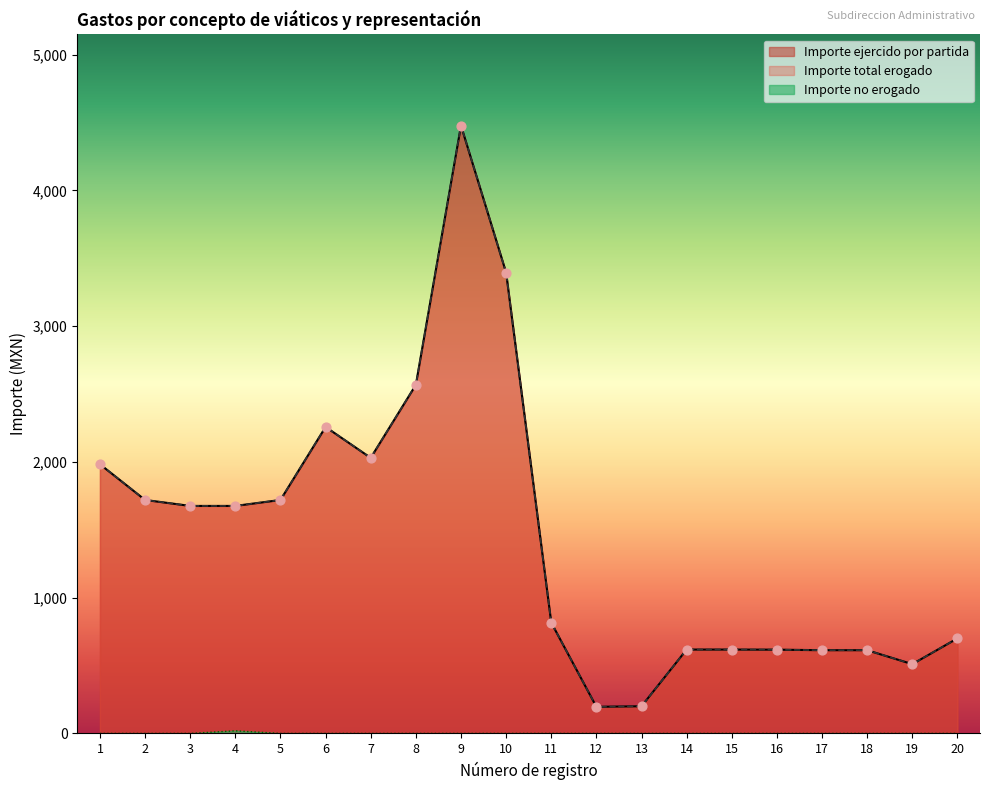

At which category is the sum across all series the highest?

9